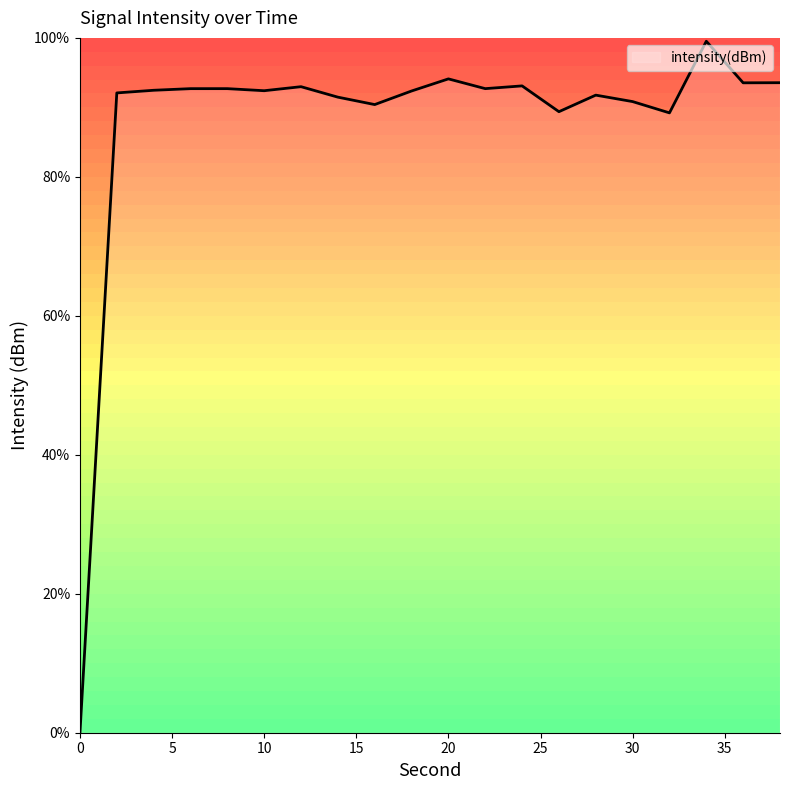

Reading left to right, transcribe all the data shown in this chart.

0.0	92.1	92.5	92.7	92.7	92.4	93.0	91.5	90.4	92.4	94.1	92.7	93.1	89.4	91.8	90.8	89.2	99.5	93.5	93.5